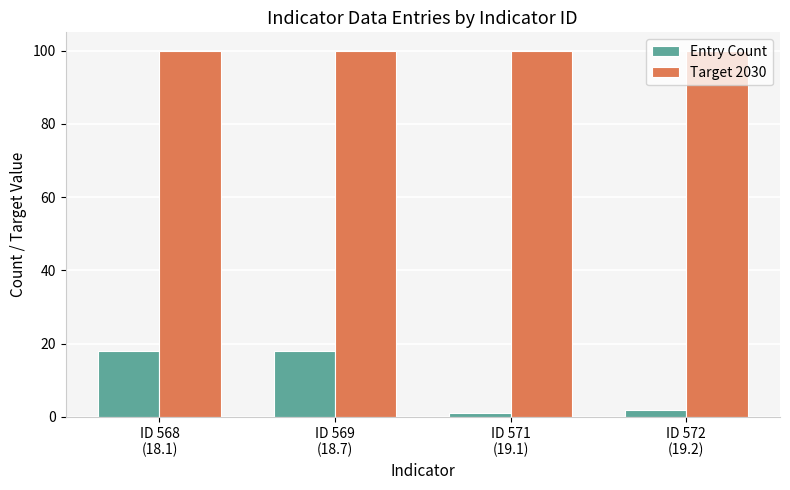

Which series has the widest spread of values?

Entry Count